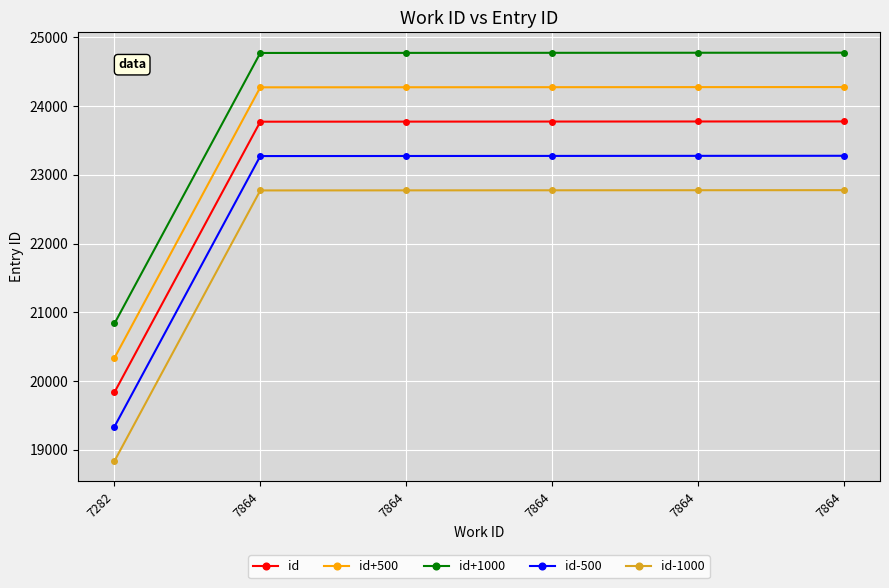

True or false: id-500 and id+1000 intersect in this chart.

False